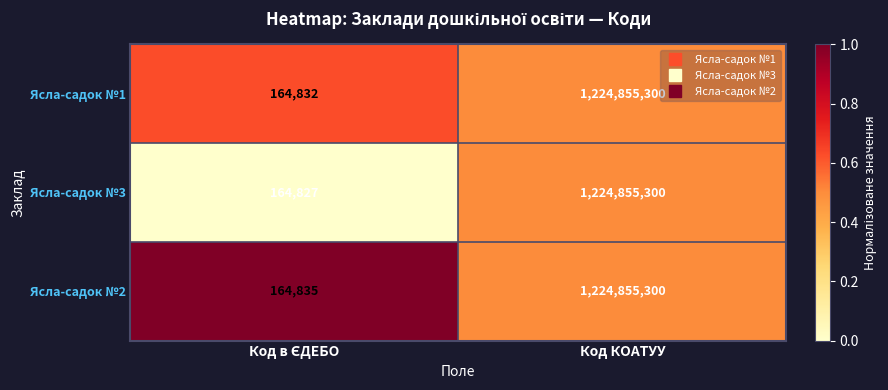

Is it true that Ясла-садок №1 equals 2145545315 at Код КОАТУУ?

False